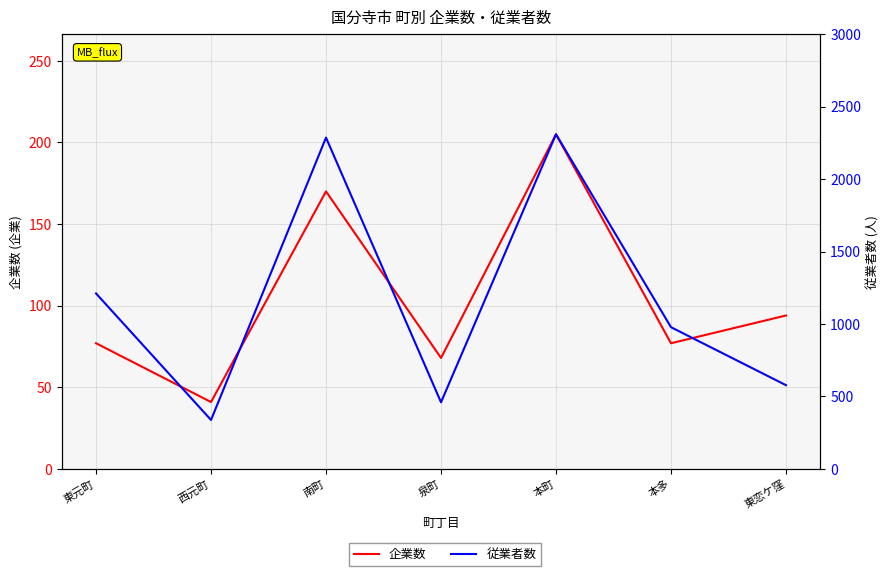

The 企業数 series shows 77 at 本多. True or false?

True